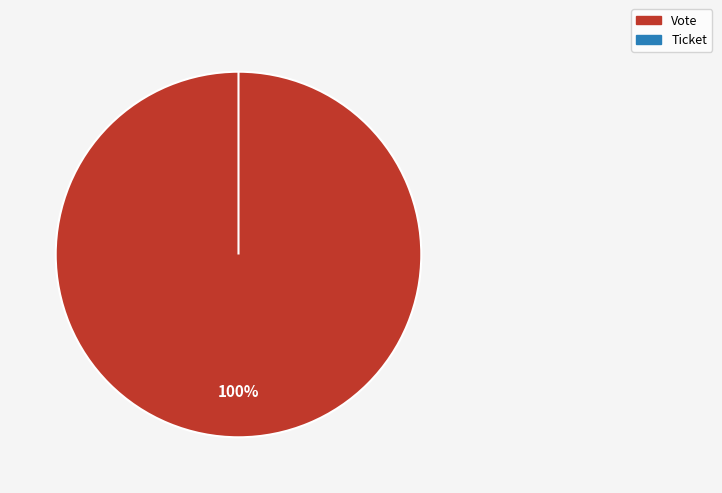

What is the majority slice?

Vote